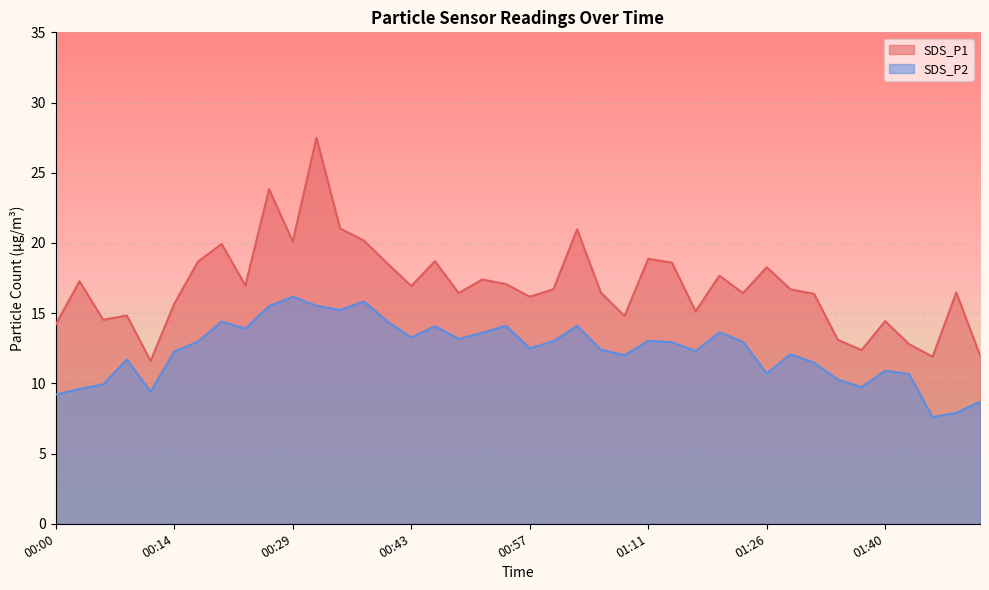

What is the difference between the SDS_P1 values at 01:43 and 01:40?

1.6